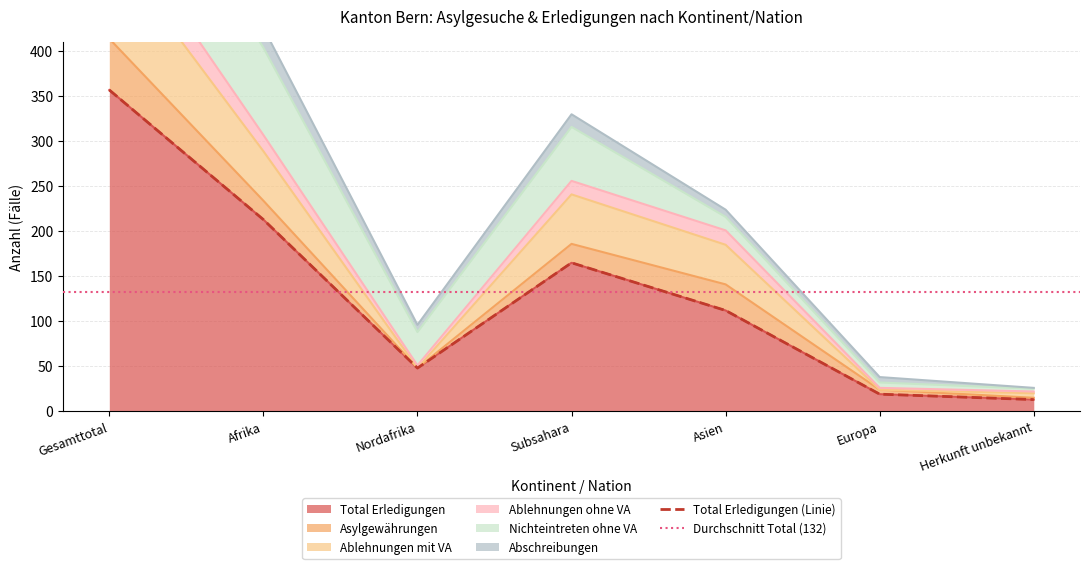

How many interior local peaks does the Ablehnungen mit VA series have?

1